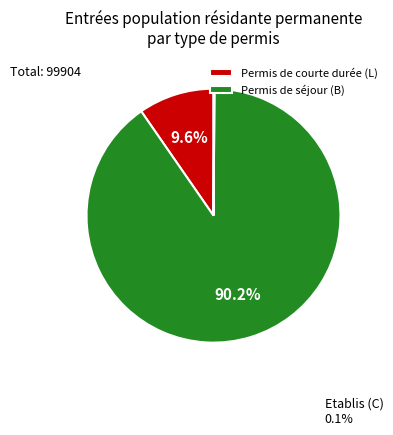

Does any single category account for the majority?

Yes